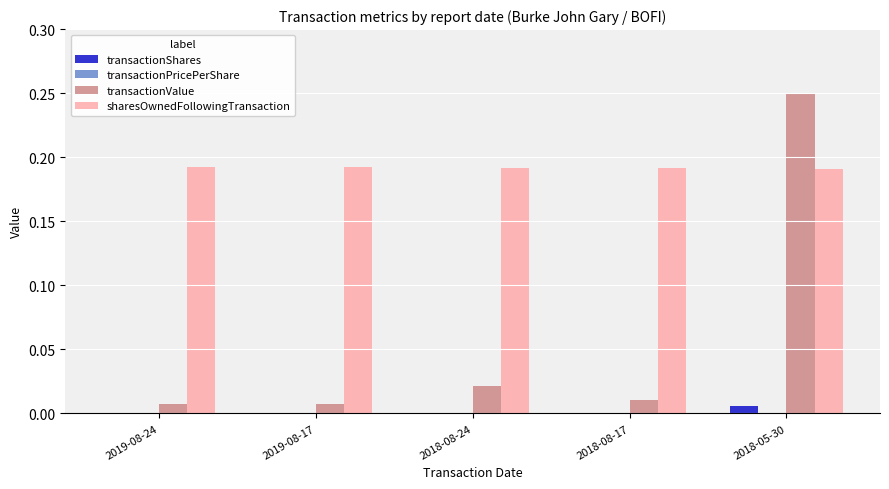

At which label does transactionValue reach its peak?

2018-05-30